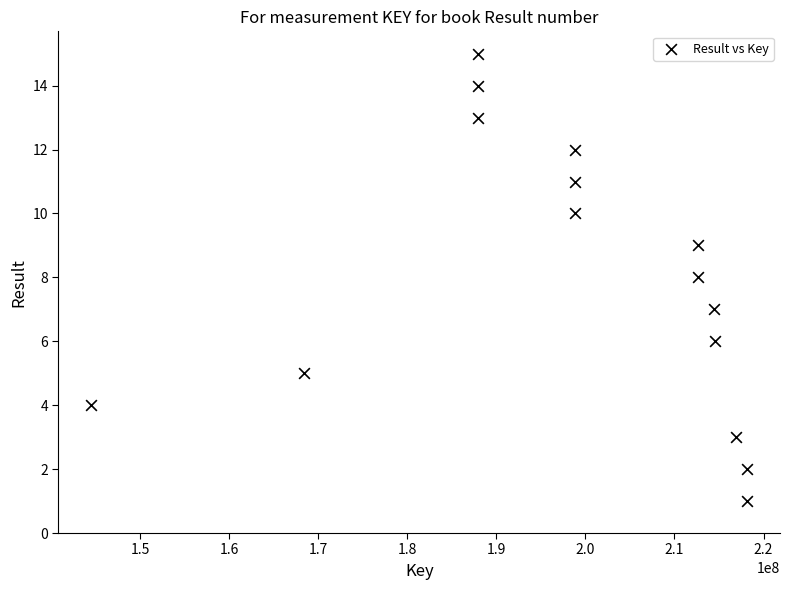

What is the range of Y values (max minus min)?

14